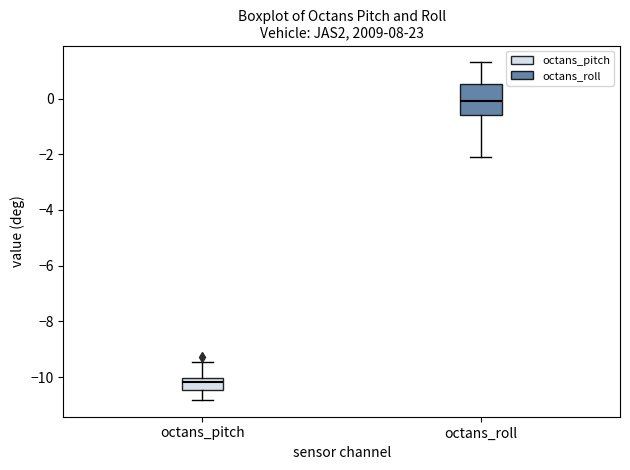

Reading left to right, read every box against the y-axis: the position of its median line, the range the box covers, and the ends of its whiskers. The values are not printed on the chart, so give them approximately, as read against the axis.

octans_pitch: median -10.2, box -10.4 to -10.0, whiskers -10.8 to -9.4
octans_roll: median 0.0, box -0.6 to 0.6, whiskers -2.0 to 1.4